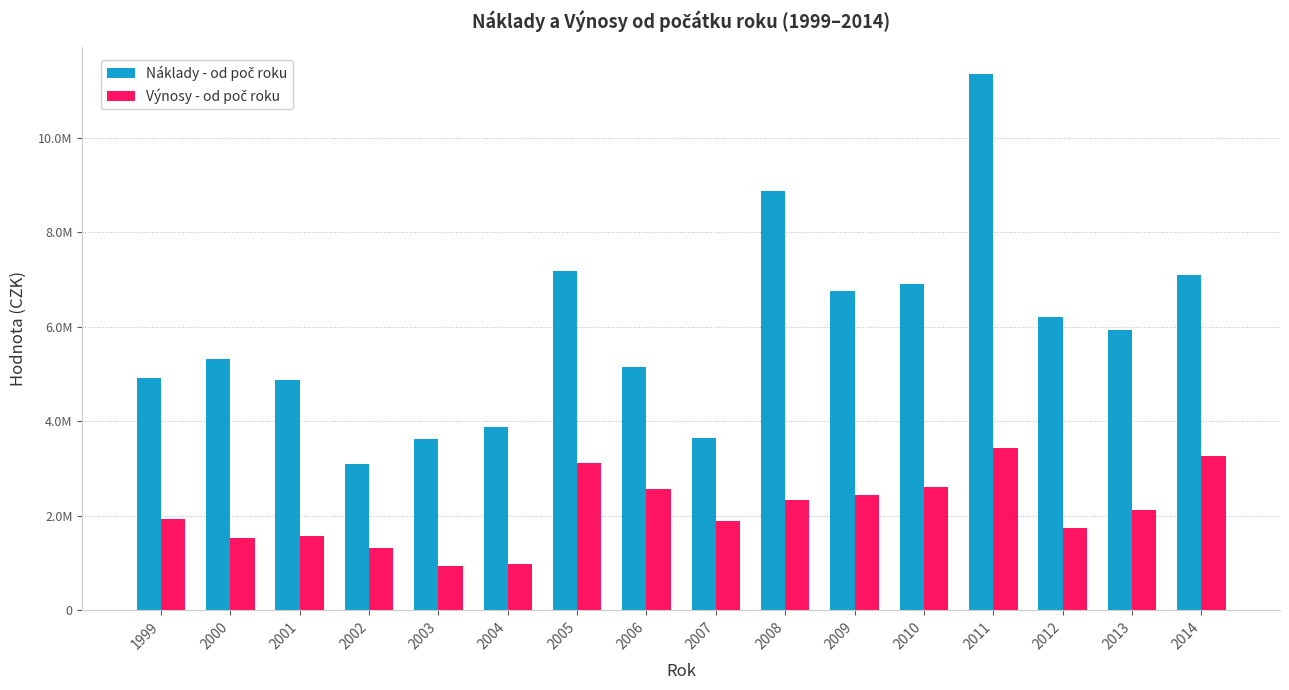

Which category has the lowest value across all series?

2003